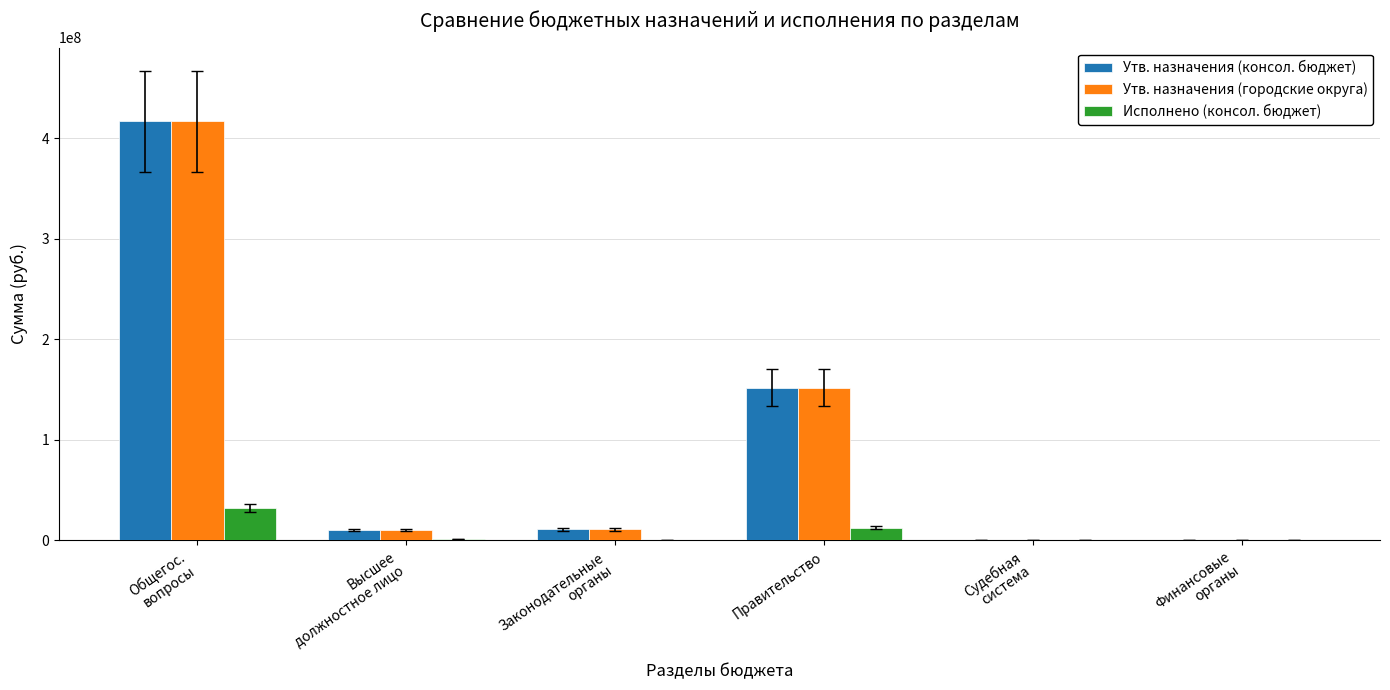

How many categories are shown in the chart?

6